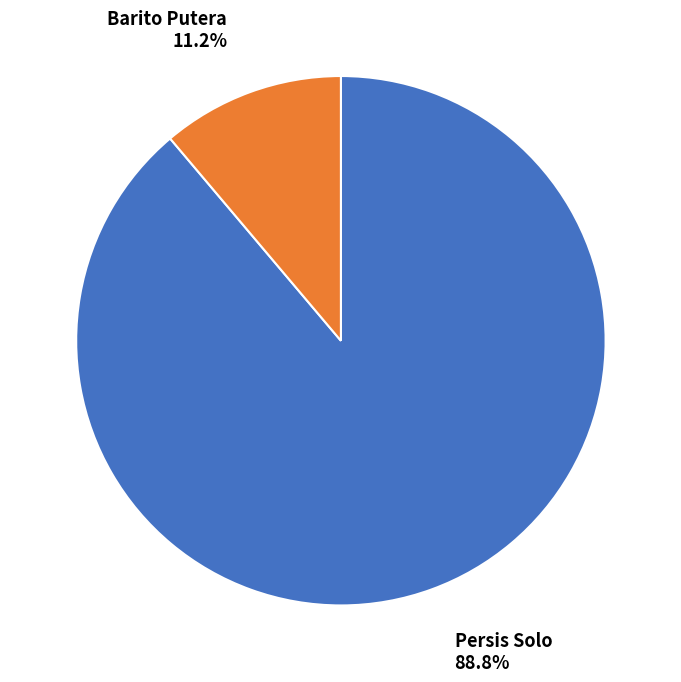

Rank the categories by value from highest to lowest.

Persis Solo, Barito Putera